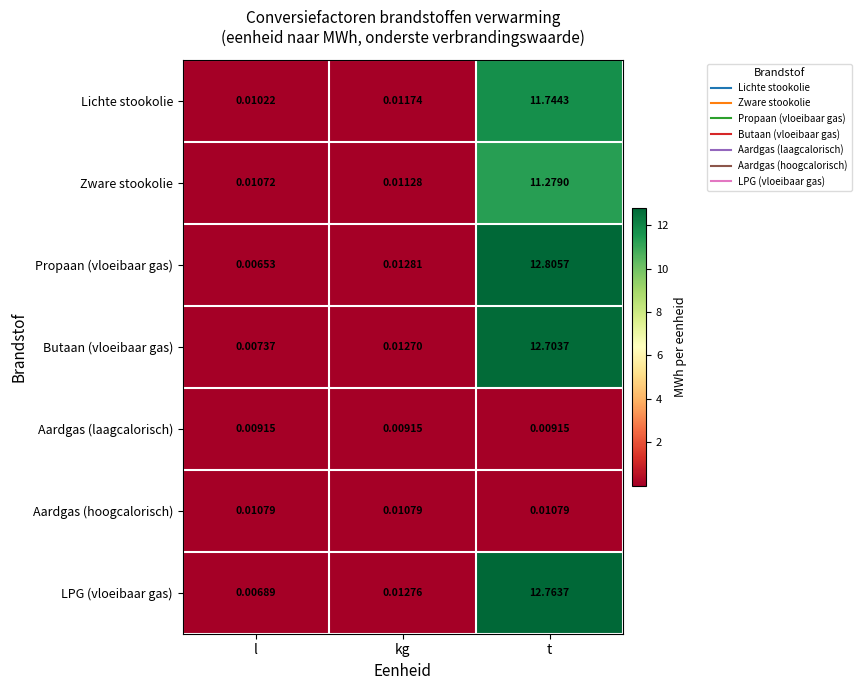

Which series has the largest total across all categories?

Propaan (vloeibaar gas)